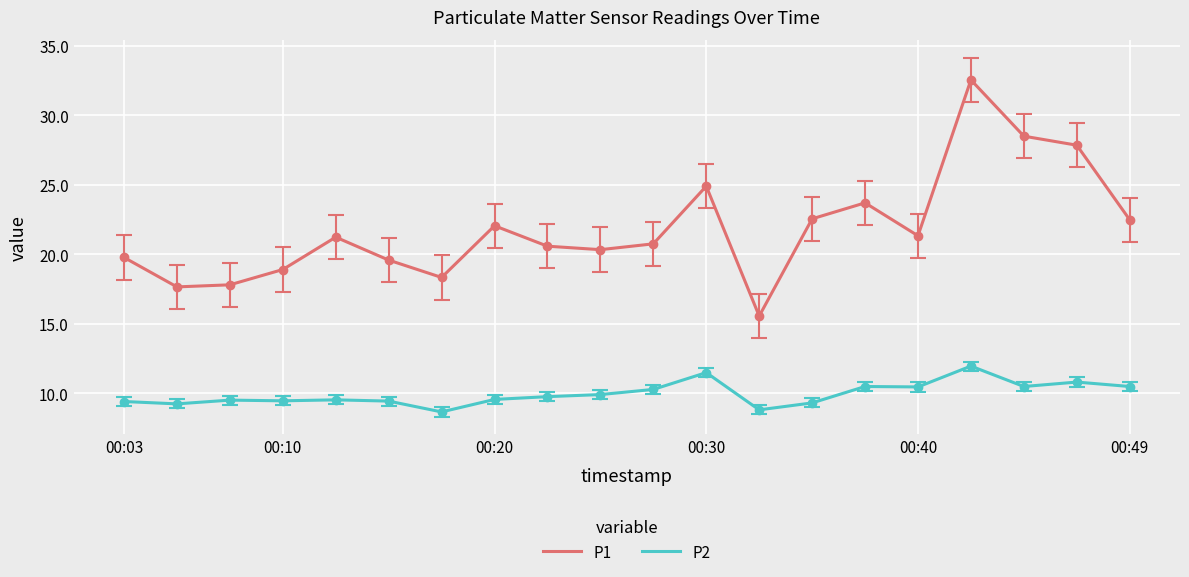

How many series are shown in this chart?

2